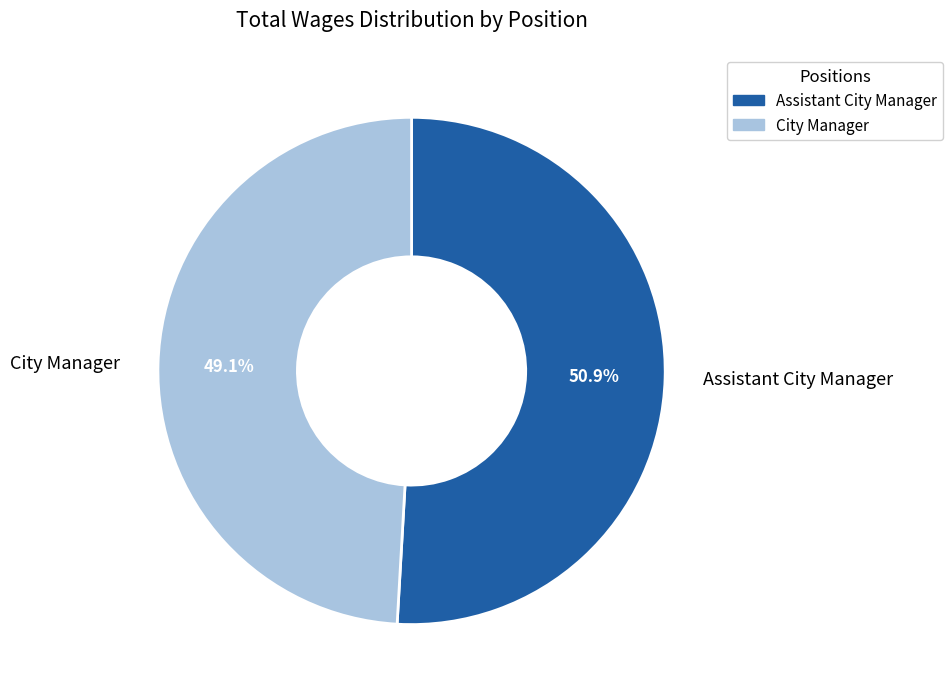

Rank the categories by value from highest to lowest.

Assistant City Manager, City Manager